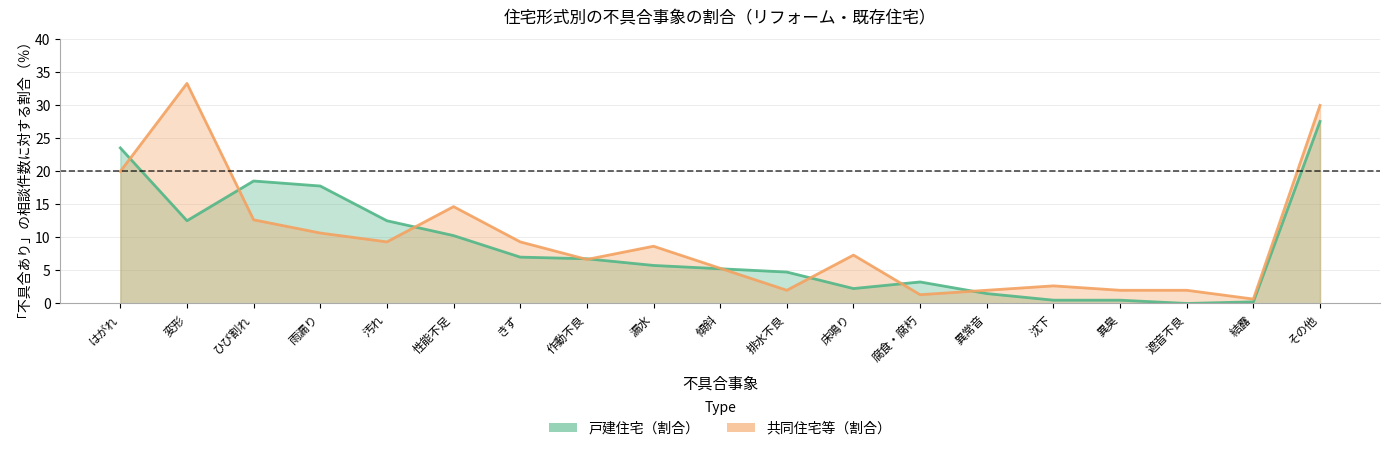

In 戸建住宅（割合）, how many points are lower than both neighbors (excluding endpoints)?

3